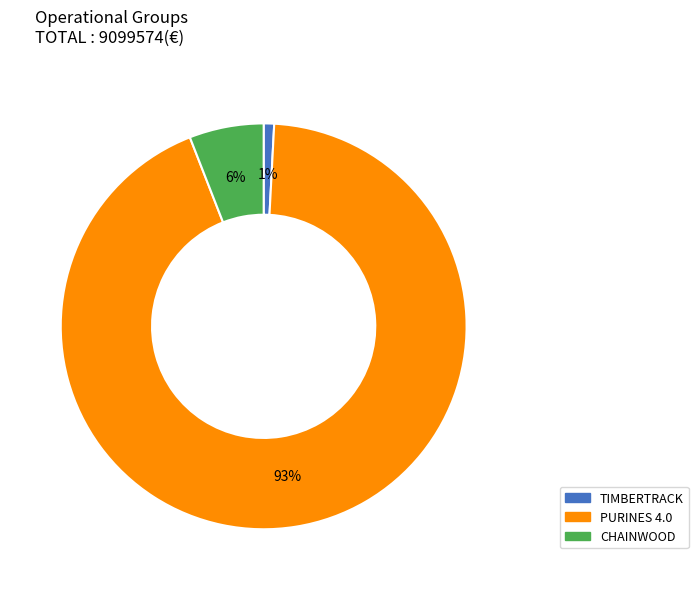

Is there a majority slice in this chart?

Yes